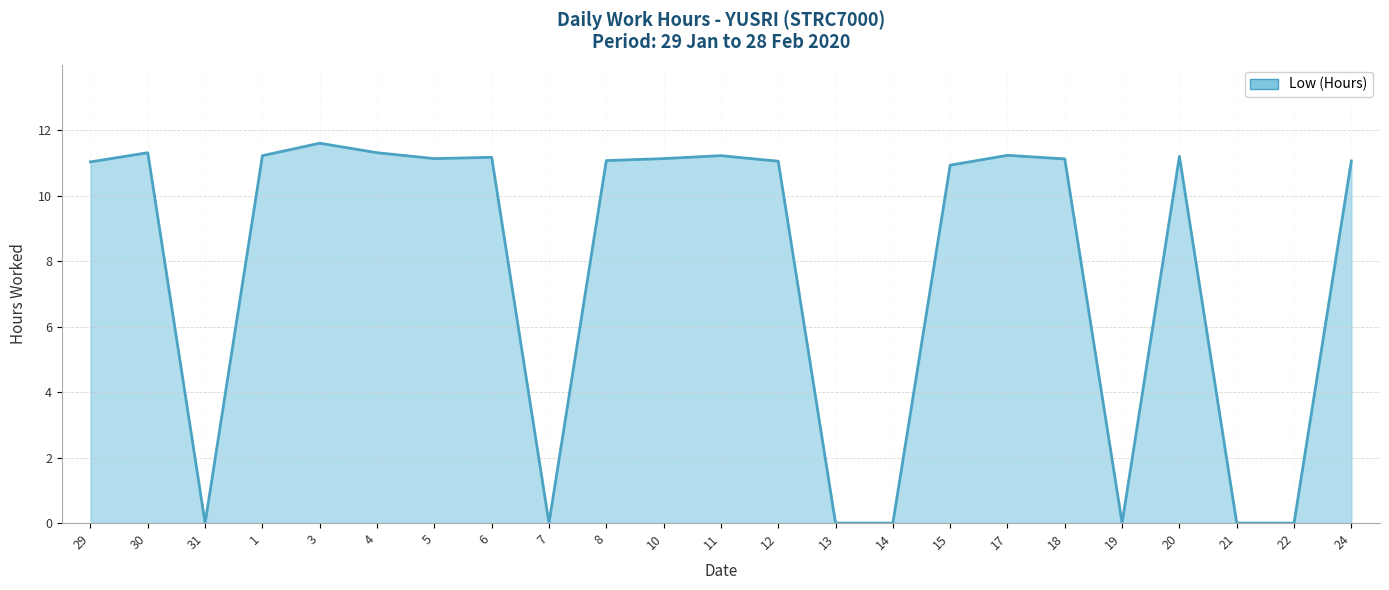

Which label corresponds to the largest value in the chart?

3